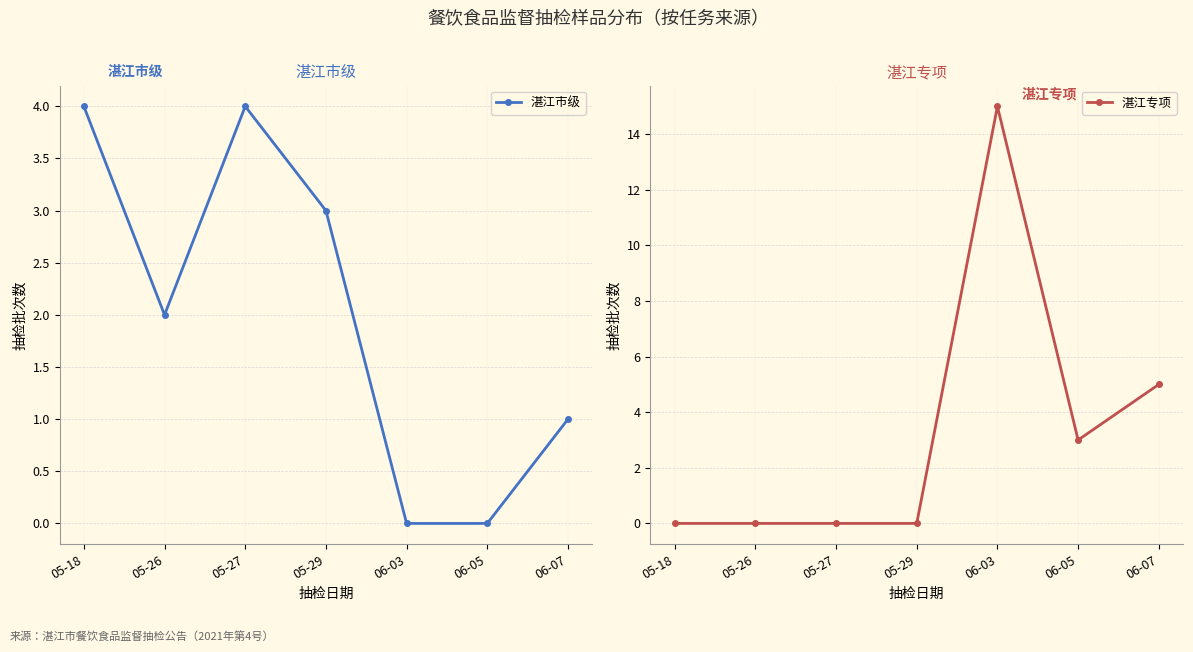

Rank the series by their maximum value, from highest to lowest.

湛江专项, 湛江市级